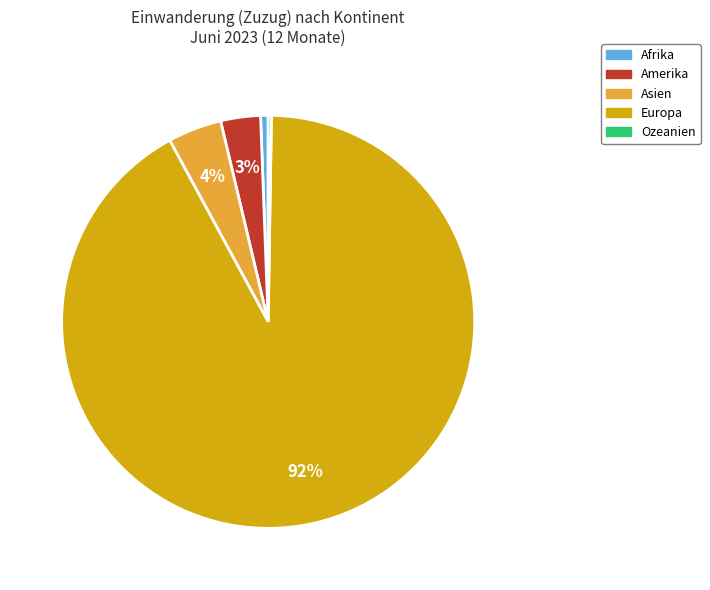

To the nearest percent, what percentage of the pie is Amerika?

3%